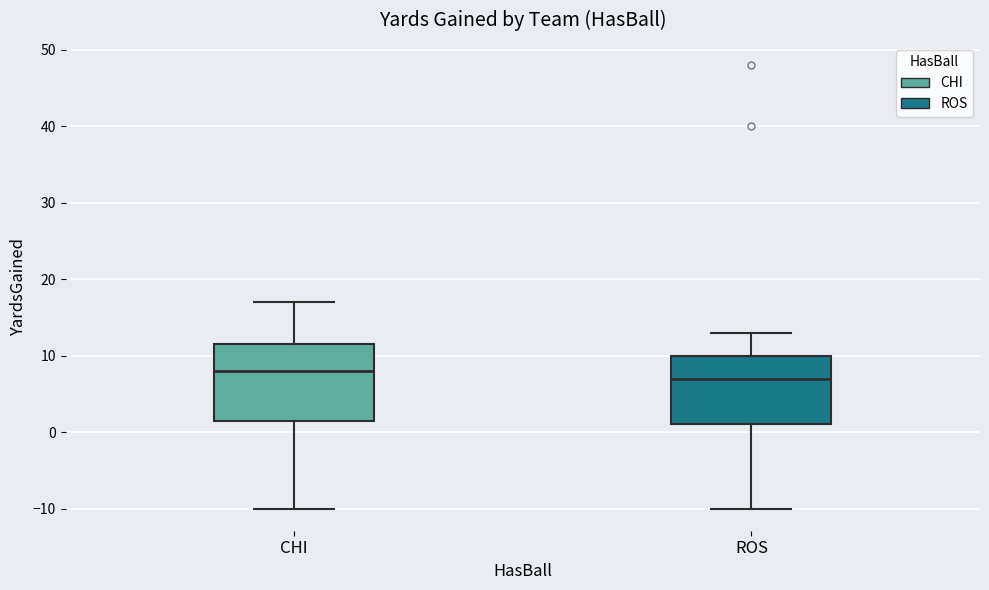

Where does the median line of the box for CHI sit on the y-axis? The values are not printed on the chart, so give them approximately, as read against the axis.

8